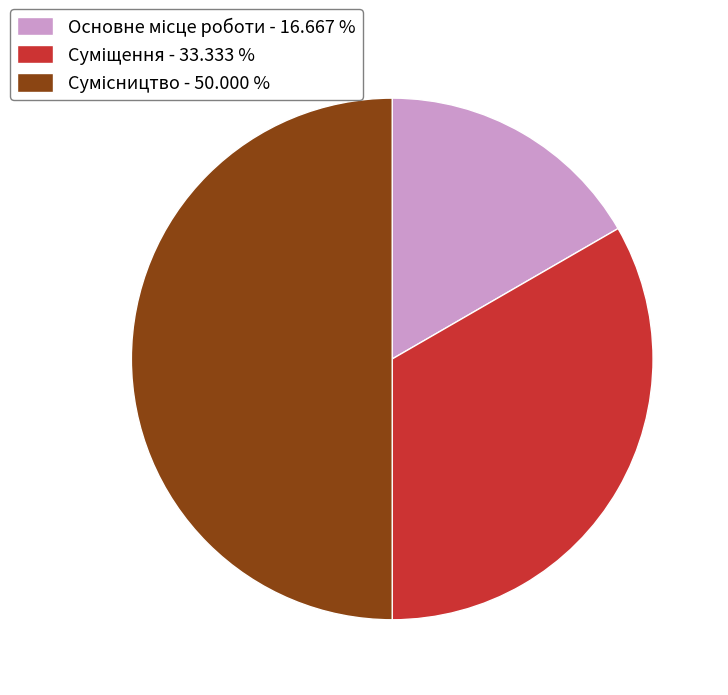

To the nearest percent, what is the combined percentage of Основне місце роботи and Сумісництво?

67%